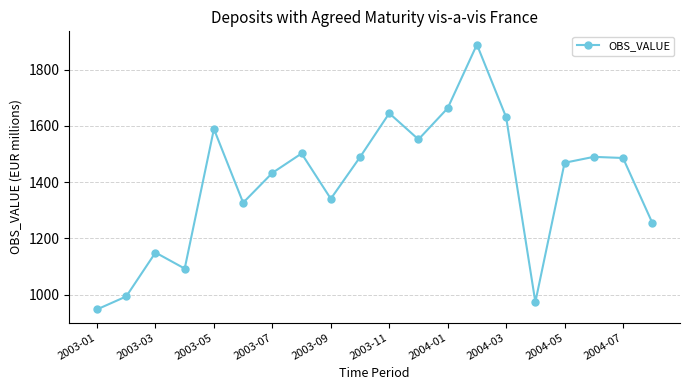

True or false: there are more than 2 points higher than both neighbors.

True